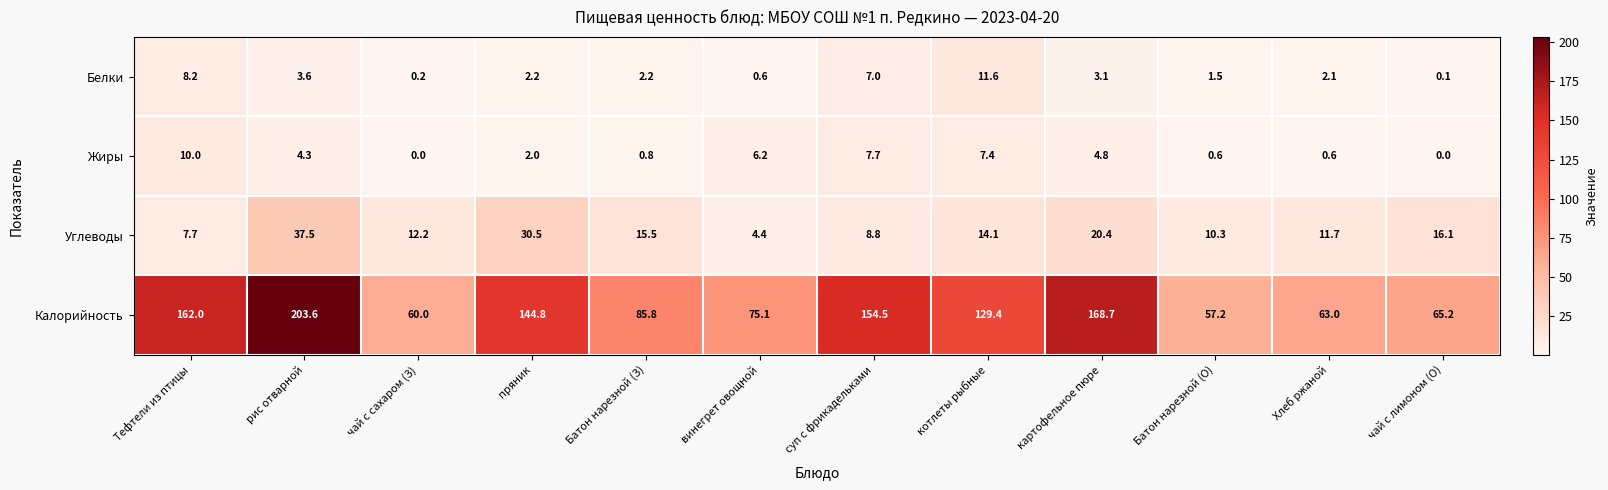

Rank the series by their maximum value, from highest to lowest.

Калорийность, Углеводы, Белки, Жиры